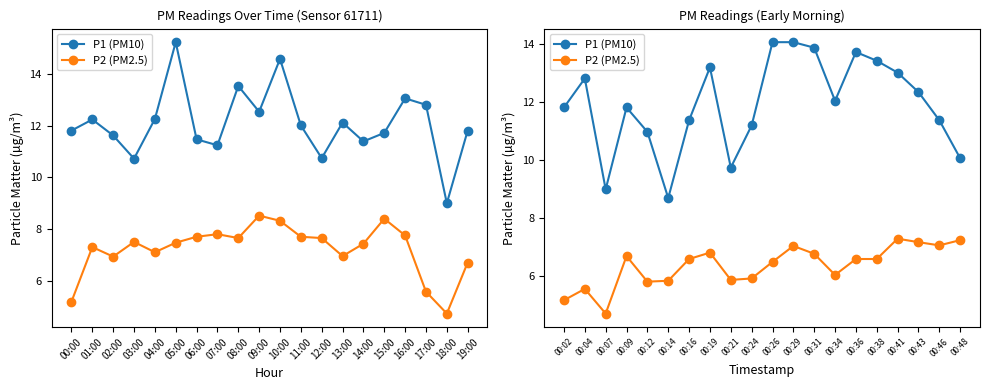

At how many categories does at least one series exceed 6?

20